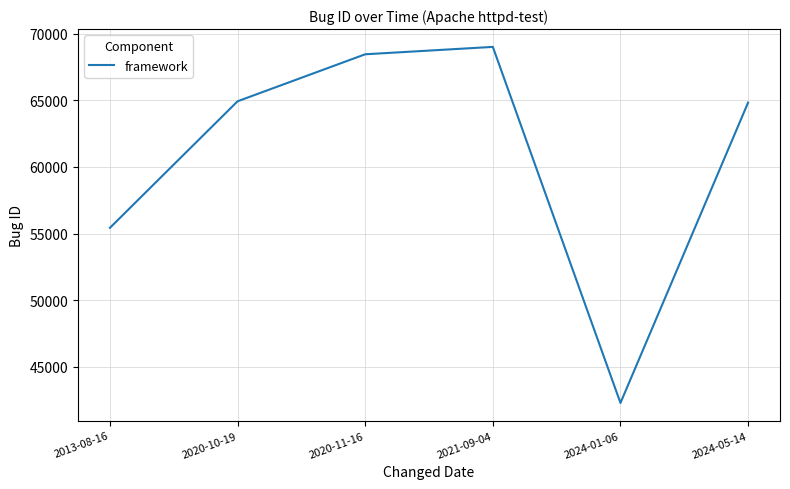

Does the chart have visible grid lines?

Yes